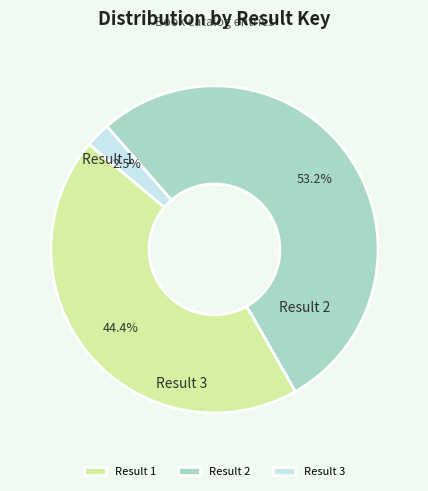

Rank the categories by value from highest to lowest.

Result 2, Result 1, Result 3